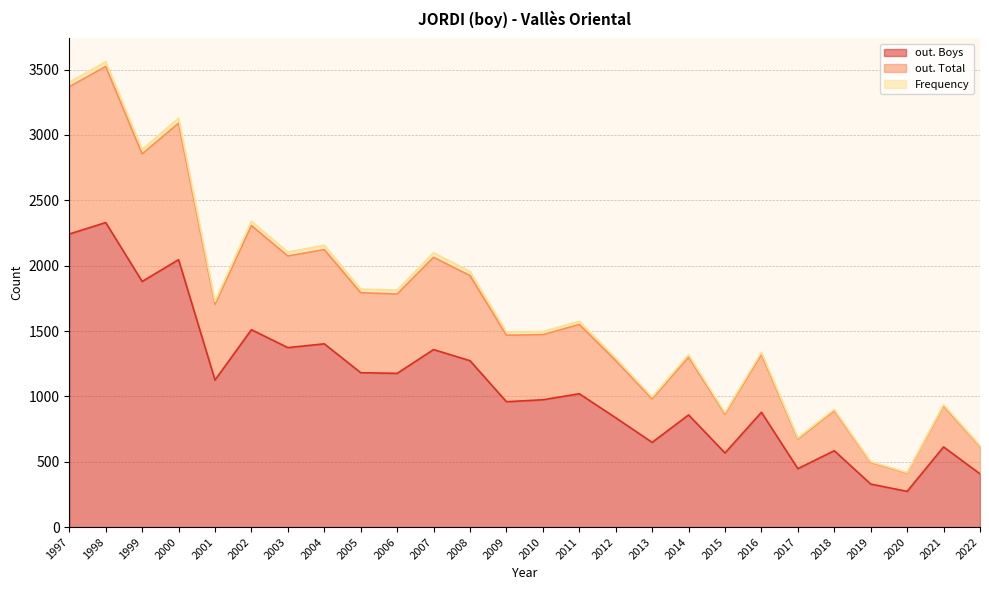

Between 2014 and 2005, which is larger?

2005